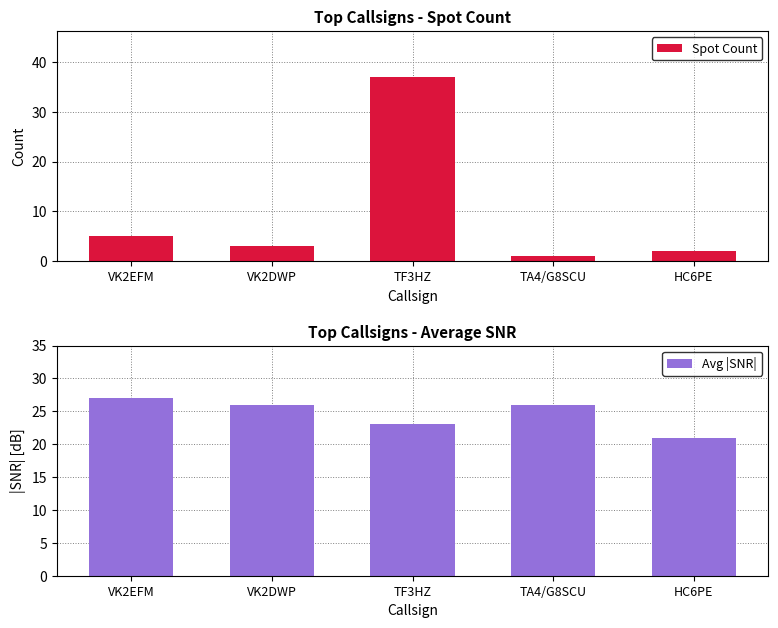

Reading left to right, extract all data points from this chart.

Spot Count: 5	3	37	1	2
Avg |SNR|: 27	26	23	26	21